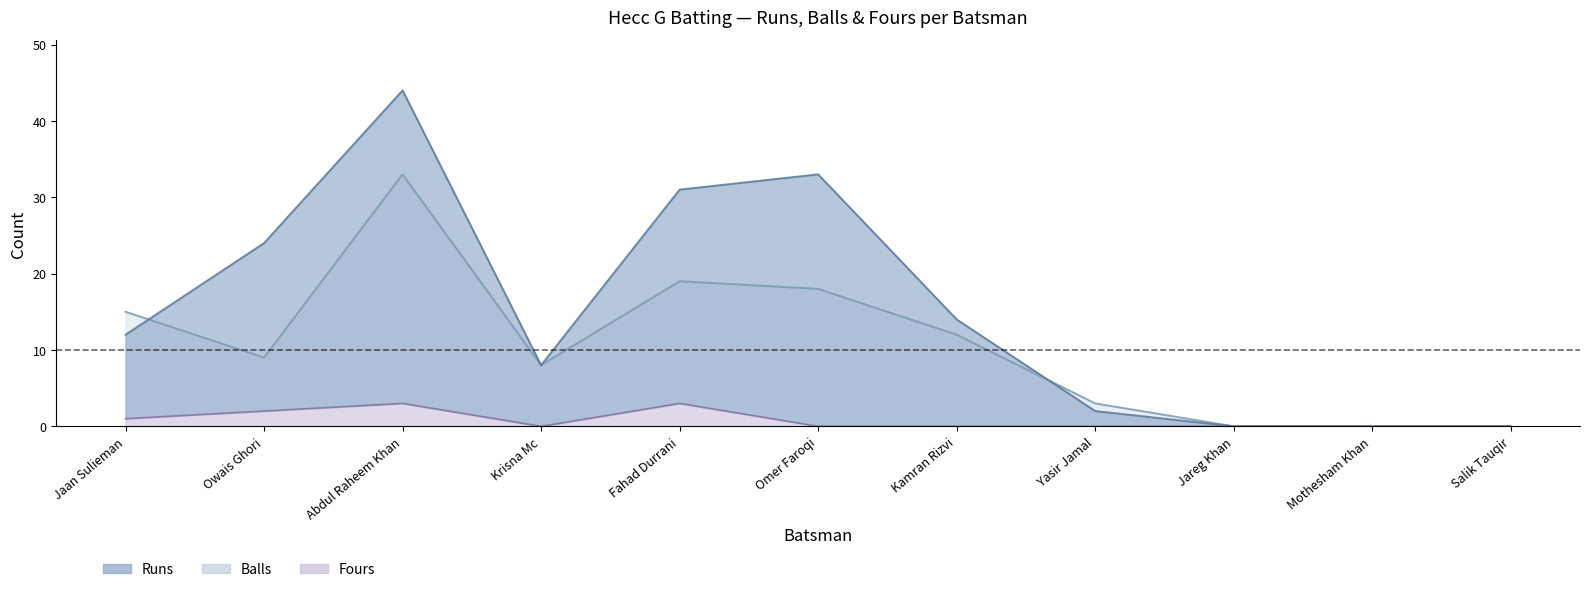

Reading right to left, transcribe all the data shown in this chart.

Runs: Salik Tauqir=0	Mothesham Khan=0	Jareg Khan=0	Yasir Jamal=2	Kamran Rizvi=14	Omer Faroqi=33	Fahad Durrani=31	Krisna Mc=8	Abdul Raheem Khan=44	Owais Ghori=24	Jaan Sulieman=12
Balls: Salik Tauqir=0	Mothesham Khan=0	Jareg Khan=0	Yasir Jamal=3	Kamran Rizvi=12	Omer Faroqi=18	Fahad Durrani=19	Krisna Mc=8	Abdul Raheem Khan=33	Owais Ghori=9	Jaan Sulieman=15
Fours: Salik Tauqir=0	Mothesham Khan=0	Jareg Khan=0	Yasir Jamal=0	Kamran Rizvi=0	Omer Faroqi=0	Fahad Durrani=3	Krisna Mc=0	Abdul Raheem Khan=3	Owais Ghori=2	Jaan Sulieman=1